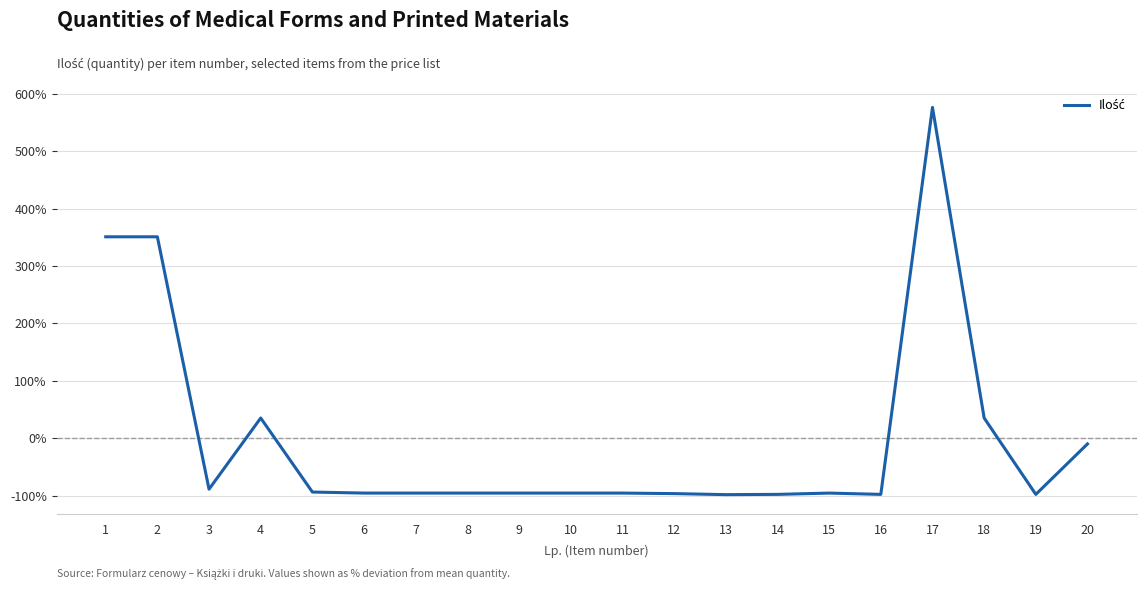

How many negative values are there?

15